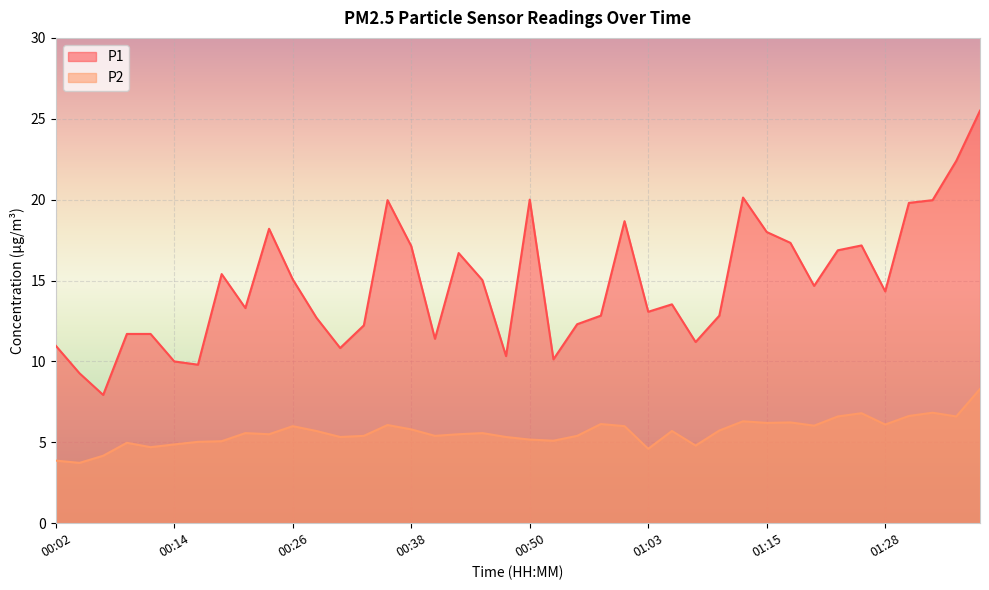

Which series has the largest range (max minus min)?

P1